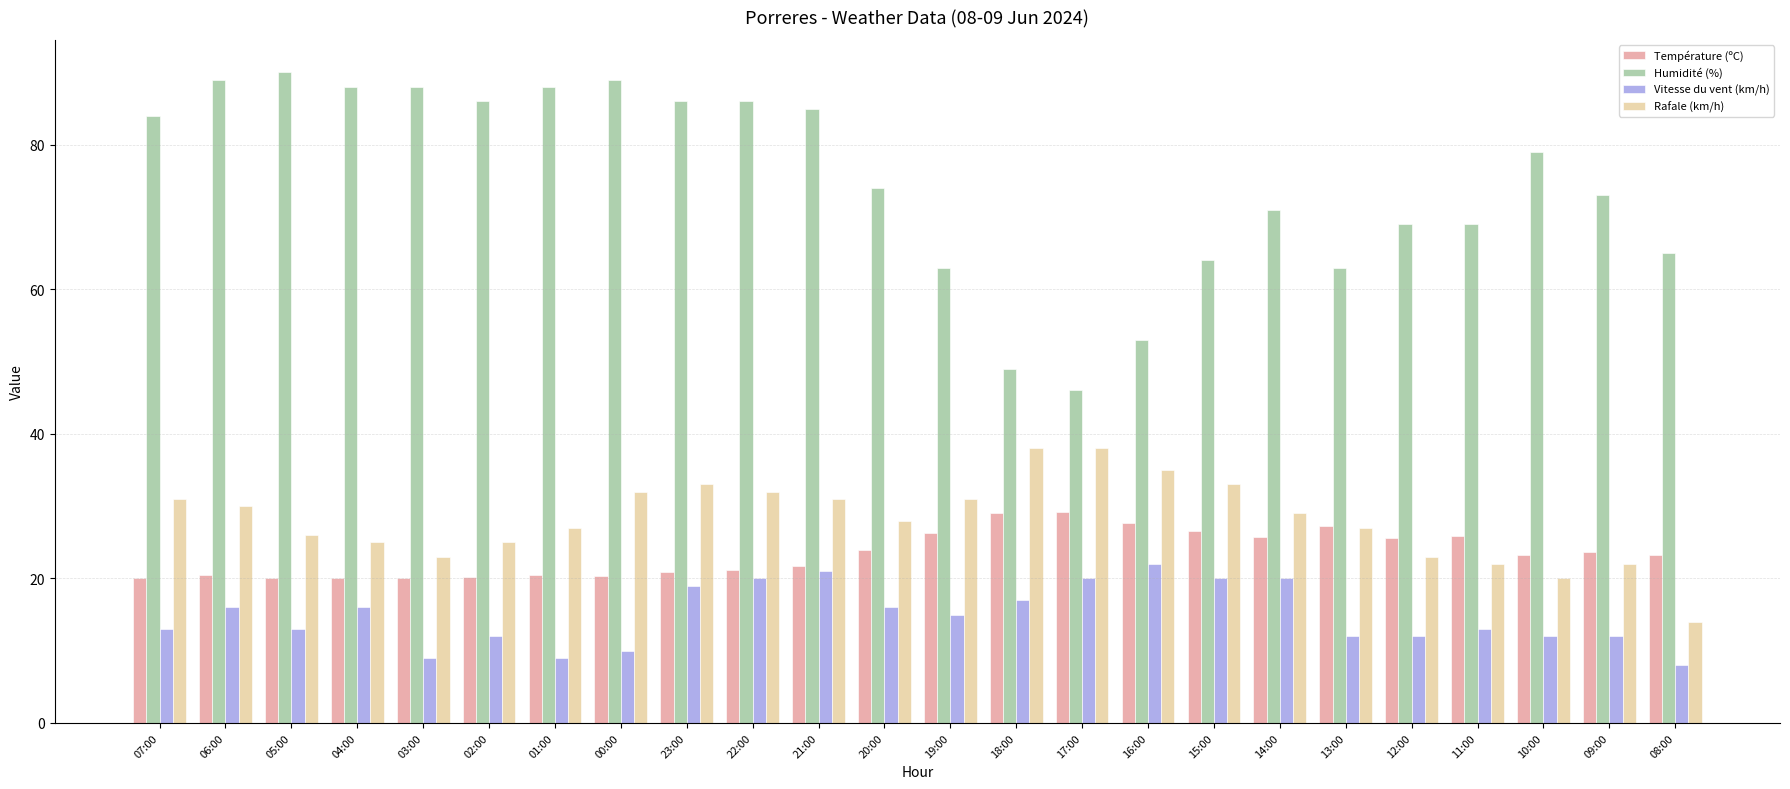

What is the difference between the highest and lowest values at 09:00?

61.0